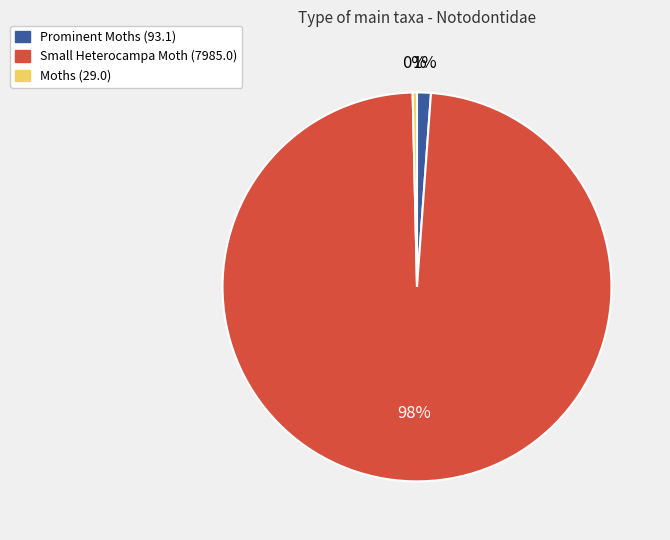

Do Small Heterocampa Moth (7985.0) and Moths (29.0) together represent more than half of the pie?

Yes